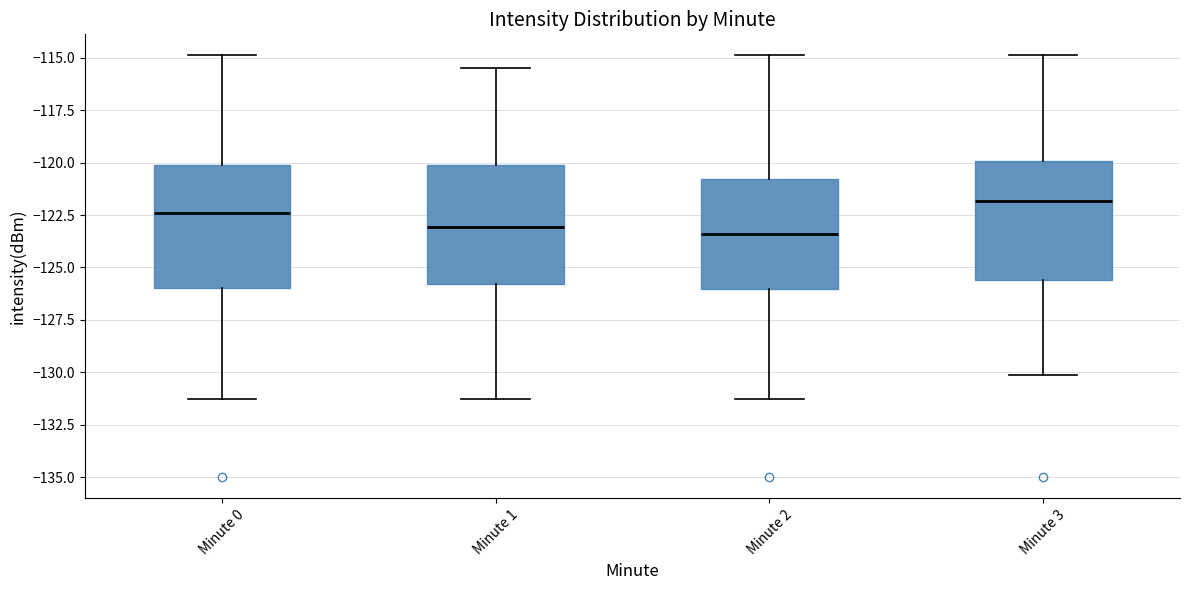

Reading left to right, read every box against the y-axis: the position of its median line, the range the box covers, and the ends of its whiskers. The values are not printed on the chart, so give them approximately, as read against the axis.

Minute 0: median -122.5, box -126.0 to -120.0, whiskers -131.5 to -115.0
Minute 1: median -123.0, box -126.0 to -120.0, whiskers -131.5 to -115.5
Minute 2: median -123.5, box -126.0 to -121.0, whiskers -131.5 to -115.0
Minute 3: median -122.0, box -125.5 to -120.0, whiskers -130.0 to -115.0